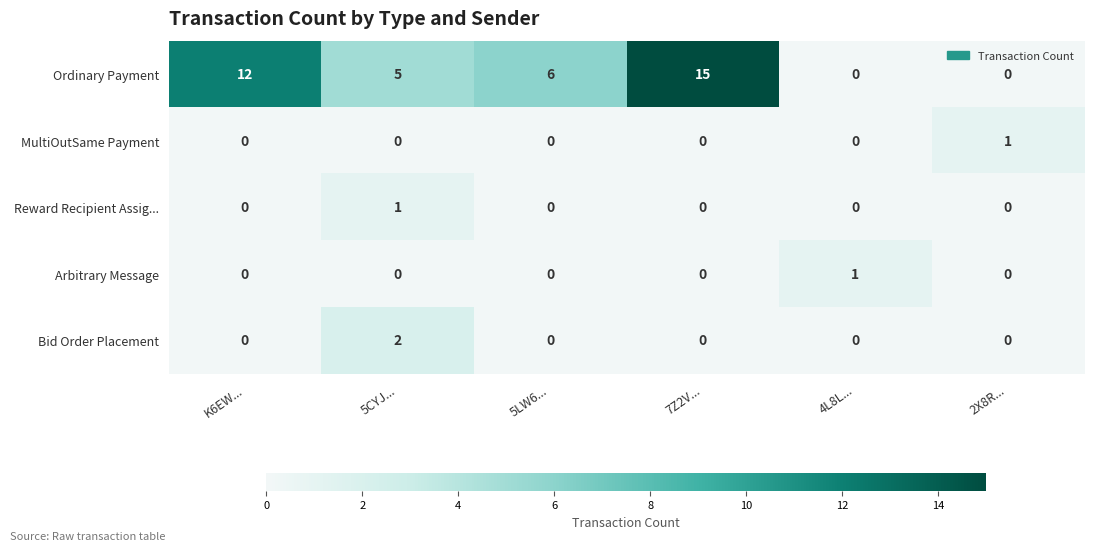

What is the maximum value shown in the chart?

15